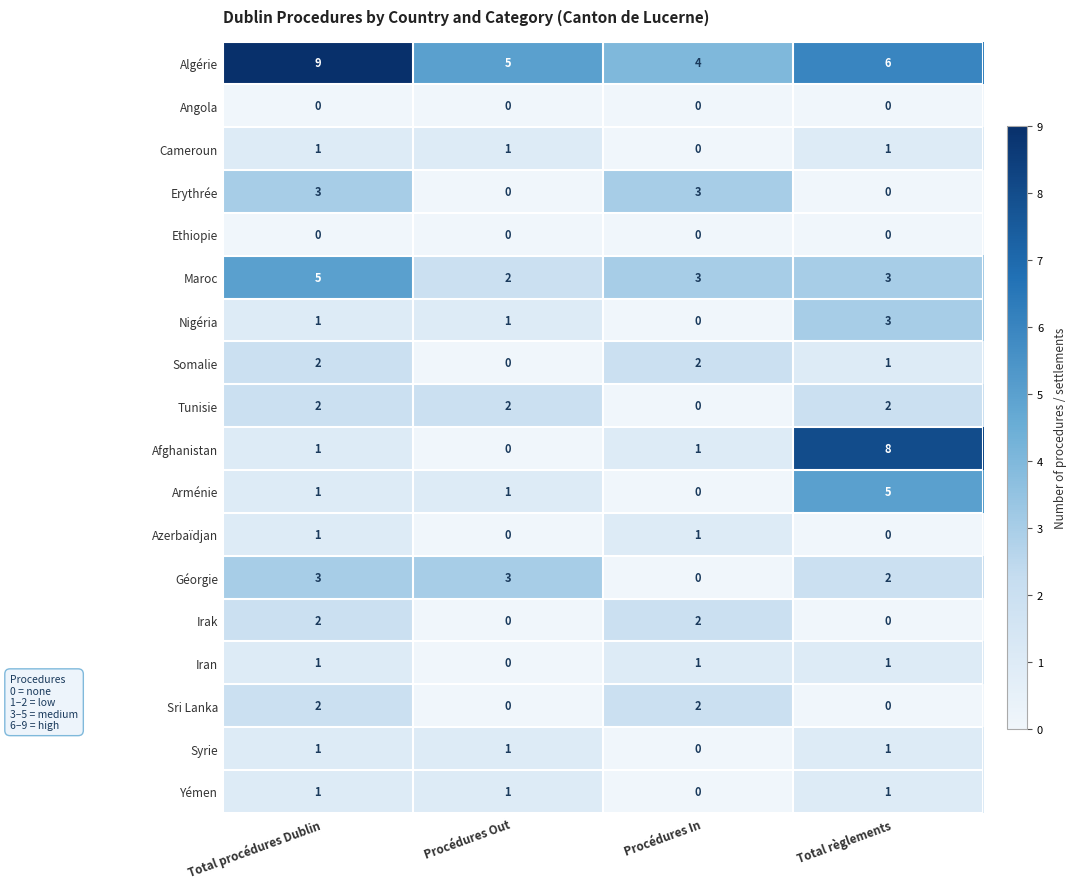

Count the number of data series in this chart.

18